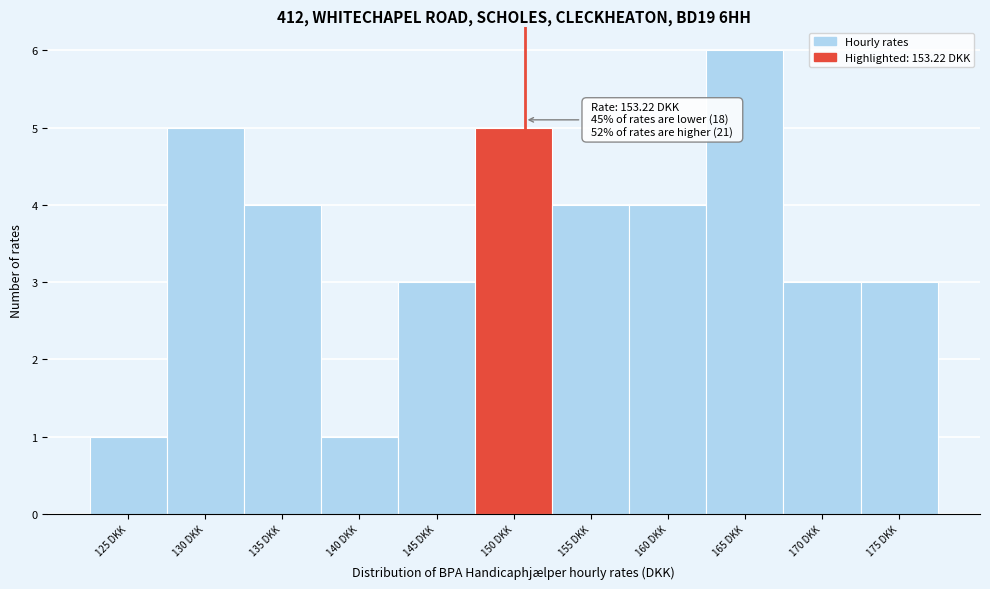

Reading left to right, extract all data points from this chart.

1	5	4	1	3	5	4	4	6	3	3